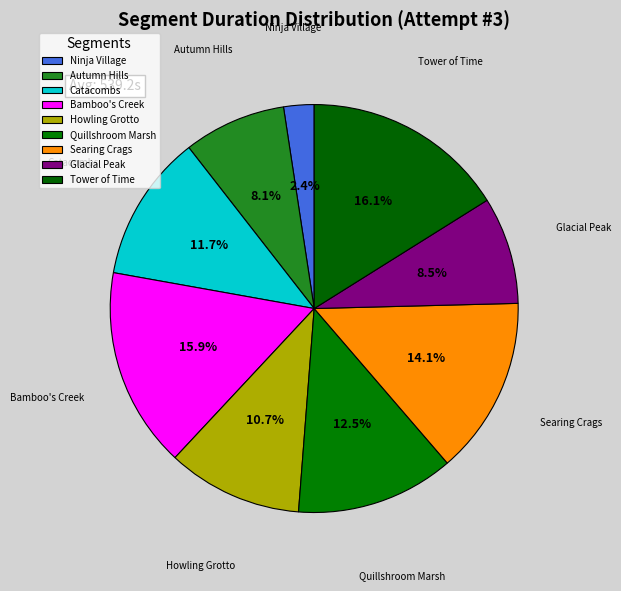

To the nearest percent, what portion does Howling Grotto represent?

11%